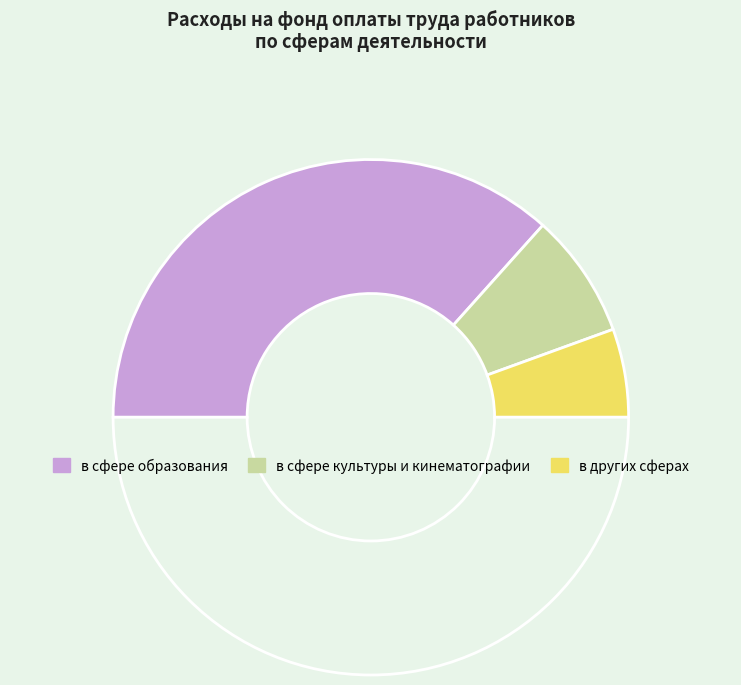

Which slice is the largest?

в сфере образования